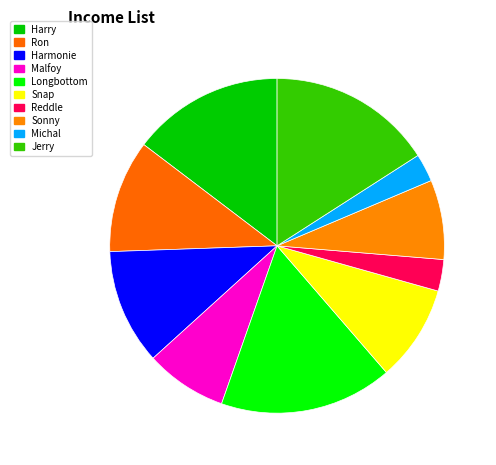

How many slices are in this pie chart?

10